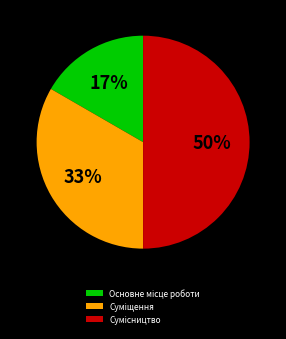

To the nearest percent, what is the average slice percentage?

33%